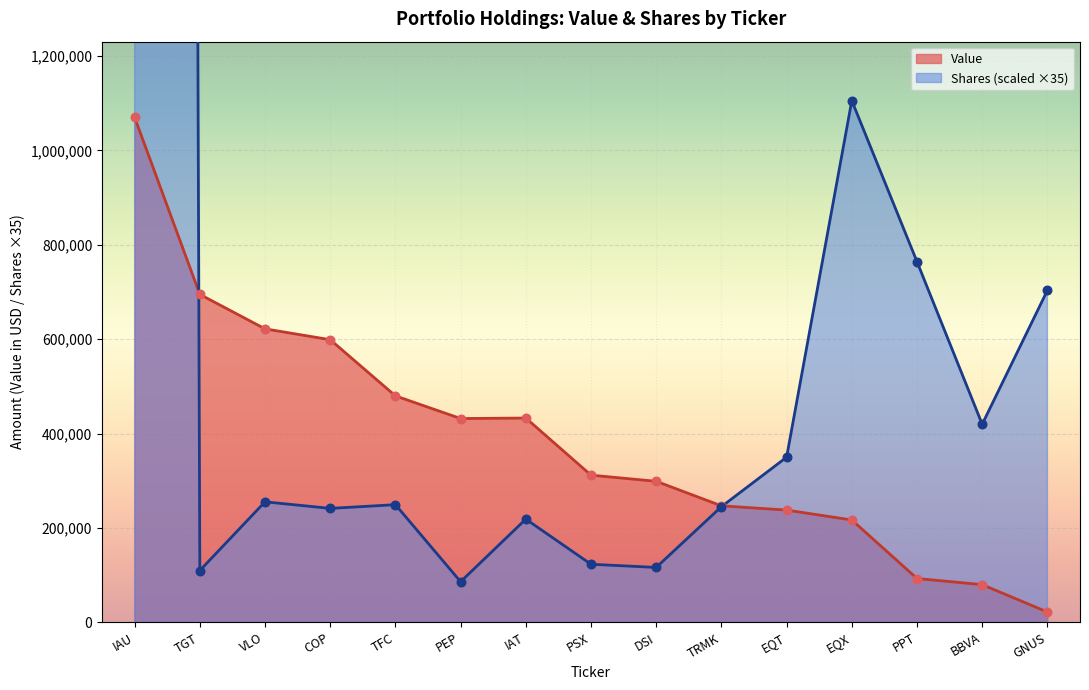

Which series contains the lowest Y value?

Value